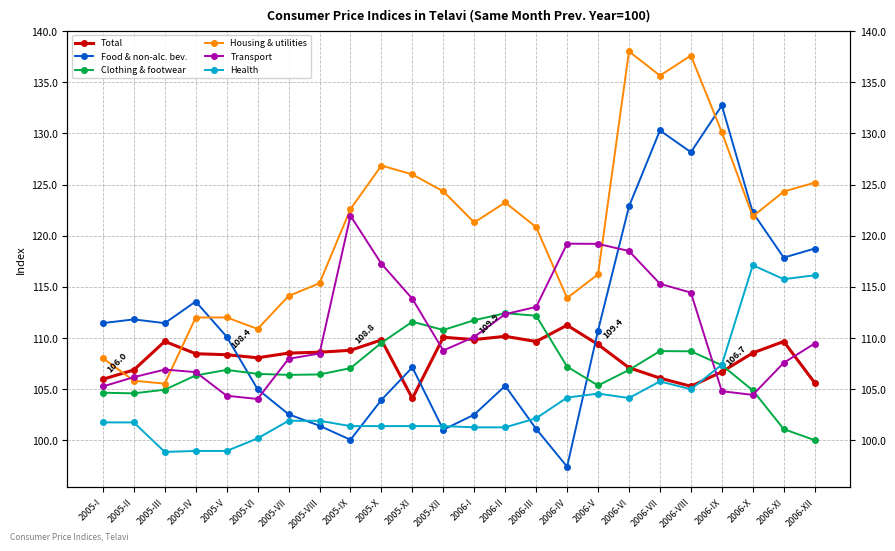

What is the greatest value displayed?

138.0